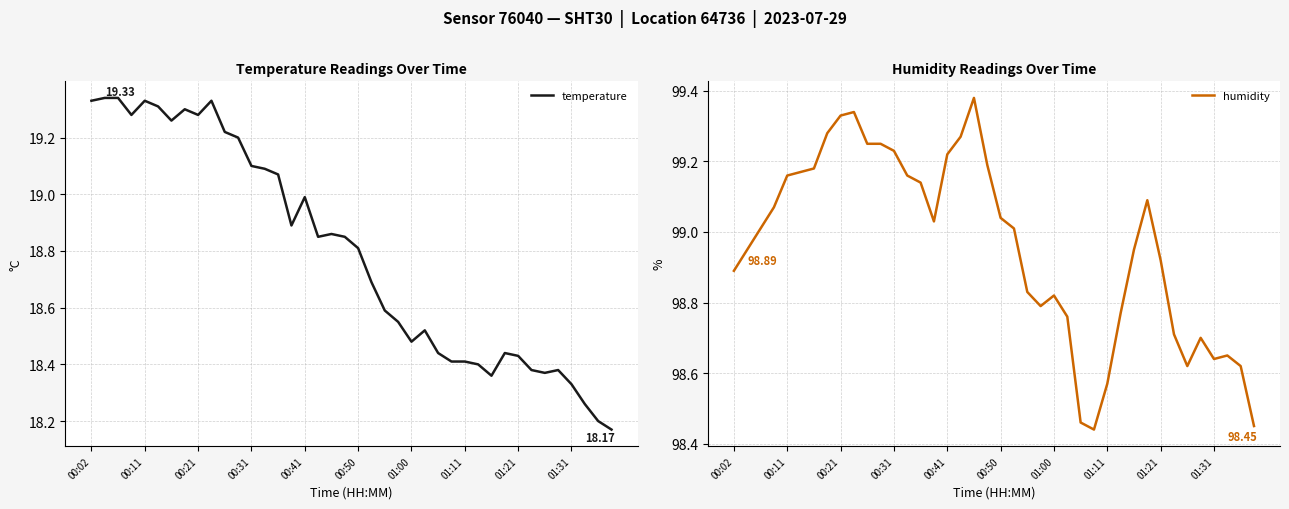

At how many categories does at least one series exceed 63?

40